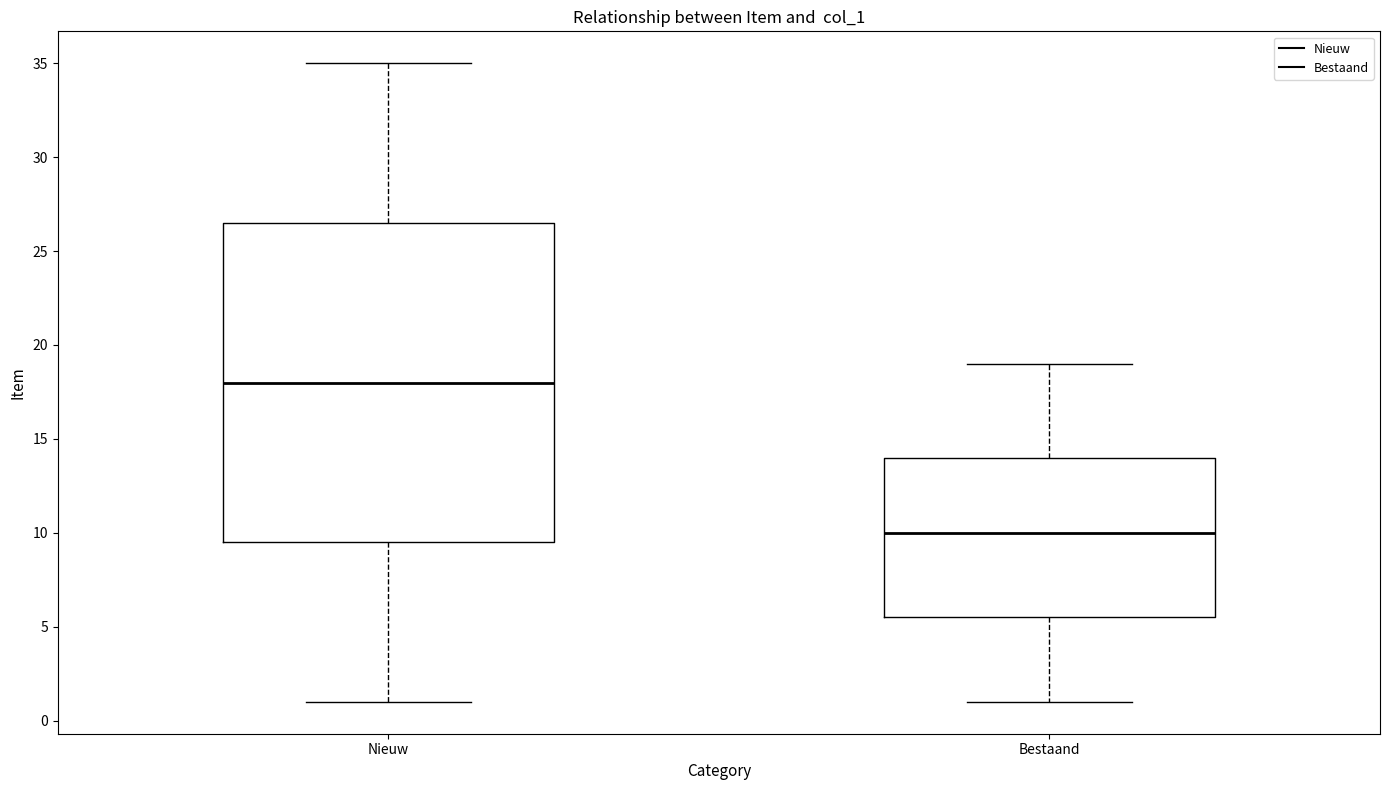

Which box is the tallest, from its lower edge to its upper edge?

Nieuw